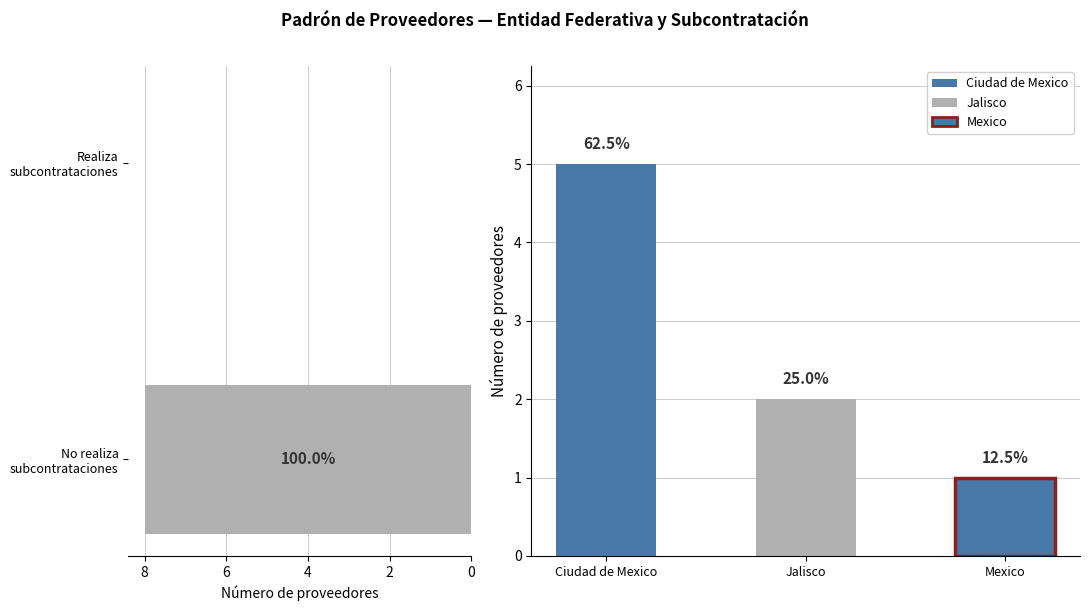

Count the values in the range 0 to 8.

2